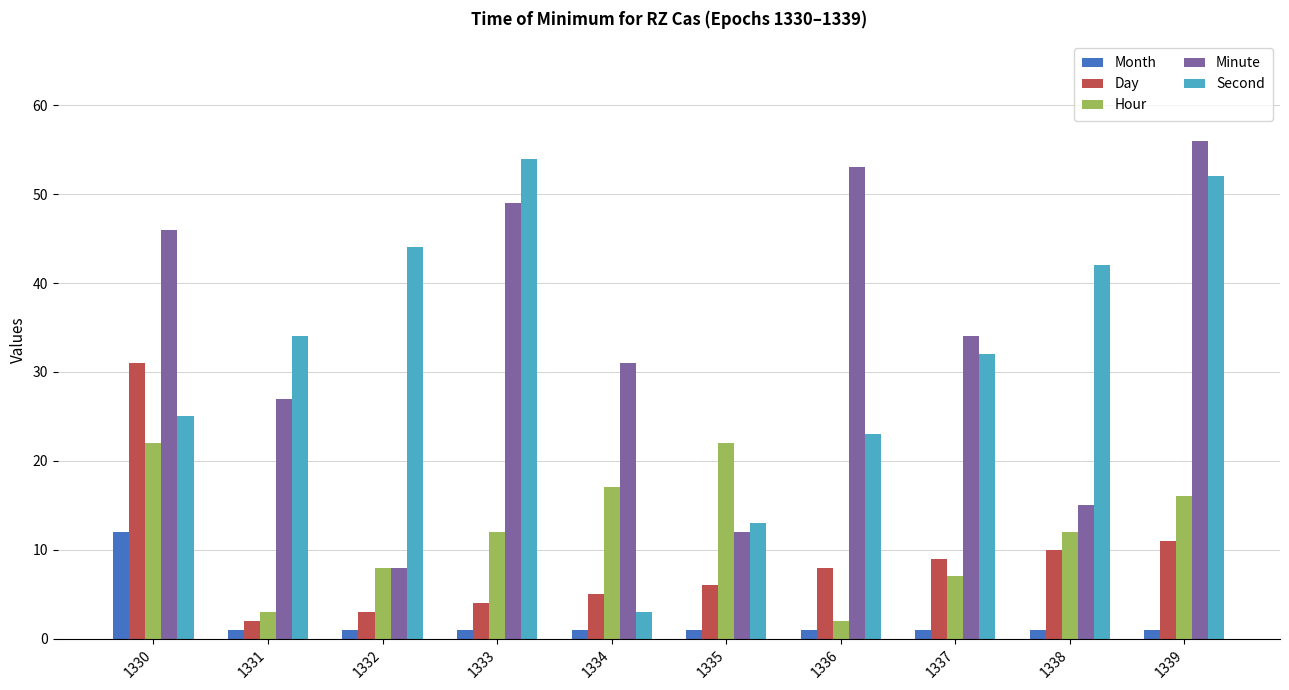

Does the chart contain stacked bars?

No